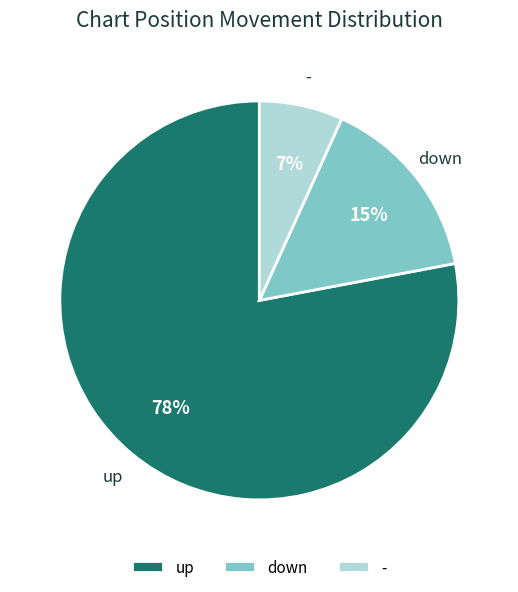

How many segments does this pie chart have?

3